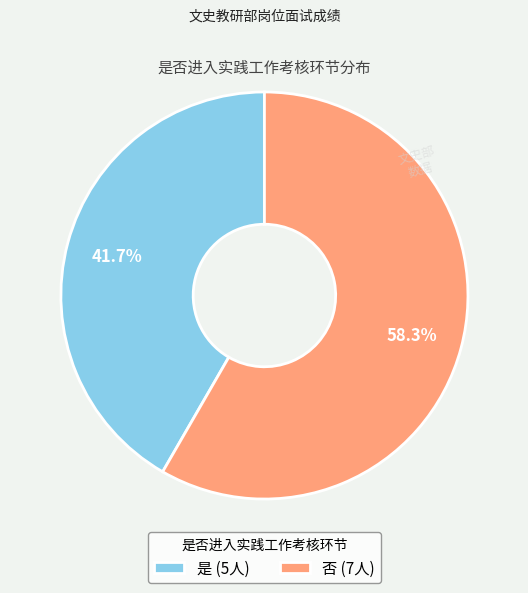

To the nearest percent, what is the average slice percentage?

50%